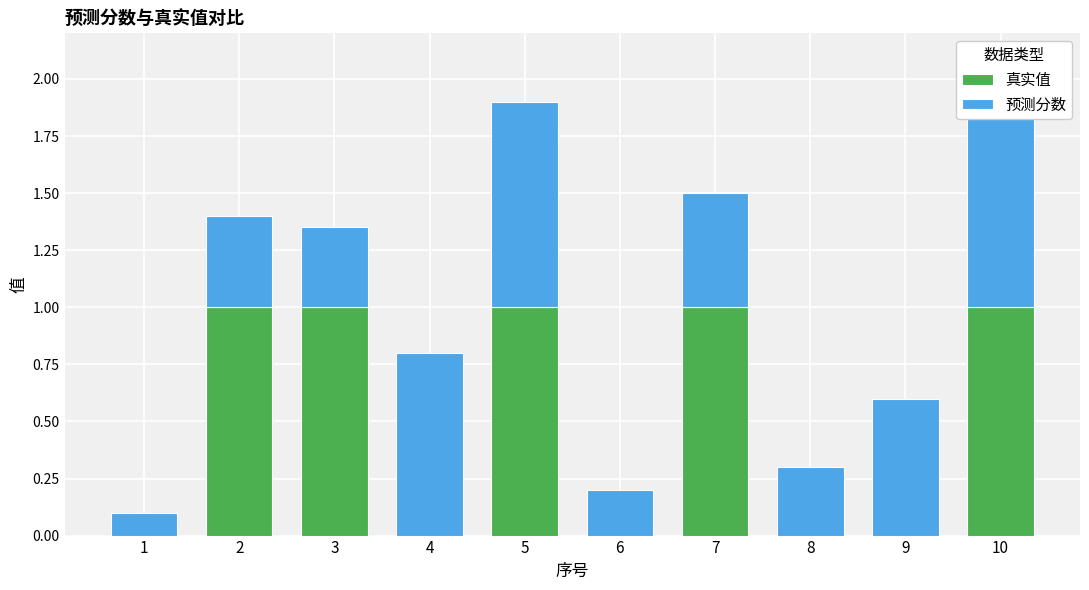

What is the sum of all 真实值 values?

5.0